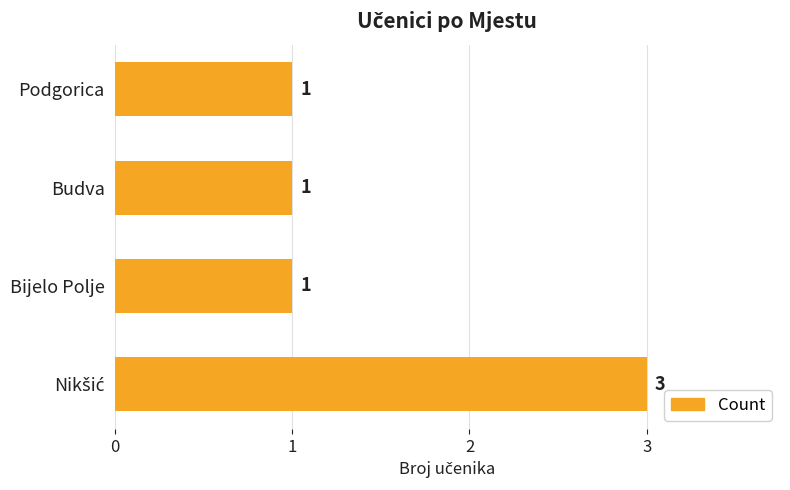

What is the ratio of the value at Bijelo Polje to the value at Budva?

1.0